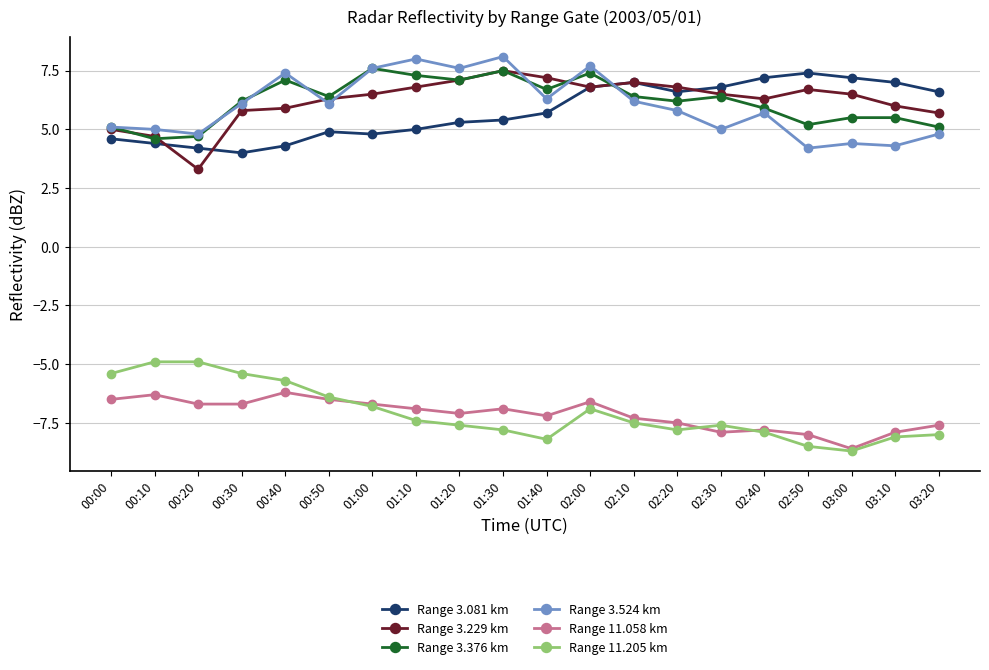

True or false: Range 3.376 km has a value of 2.7 at 01:10.

False